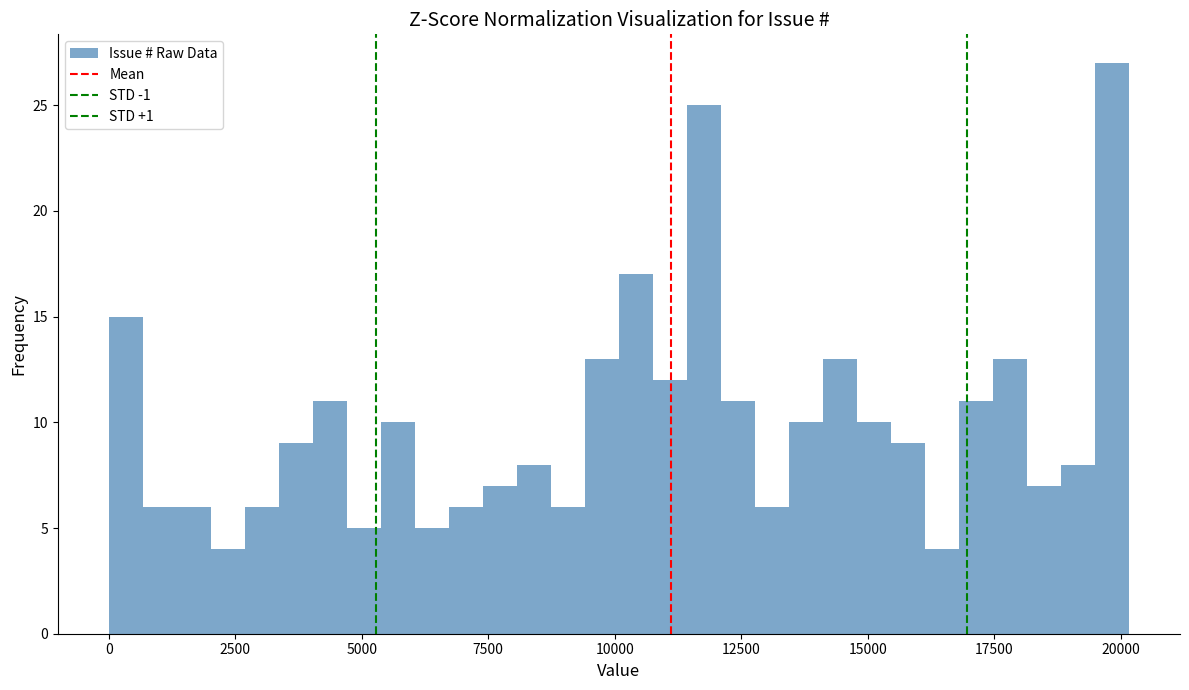

Read against the x-axis, roughly where is the centre of the tallest bar?

20000